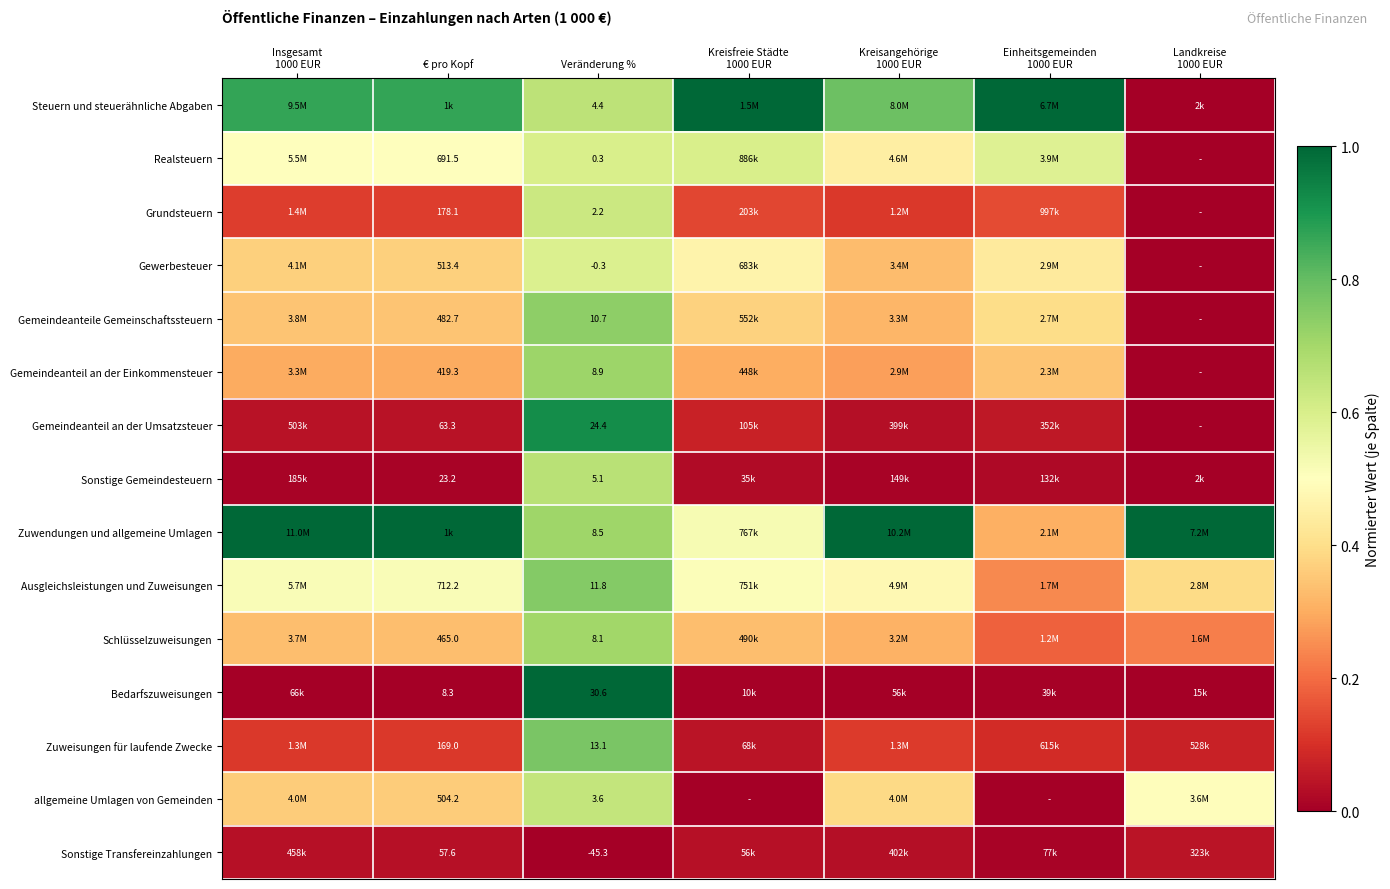

How many values in Grundsteuern are above zero?

6